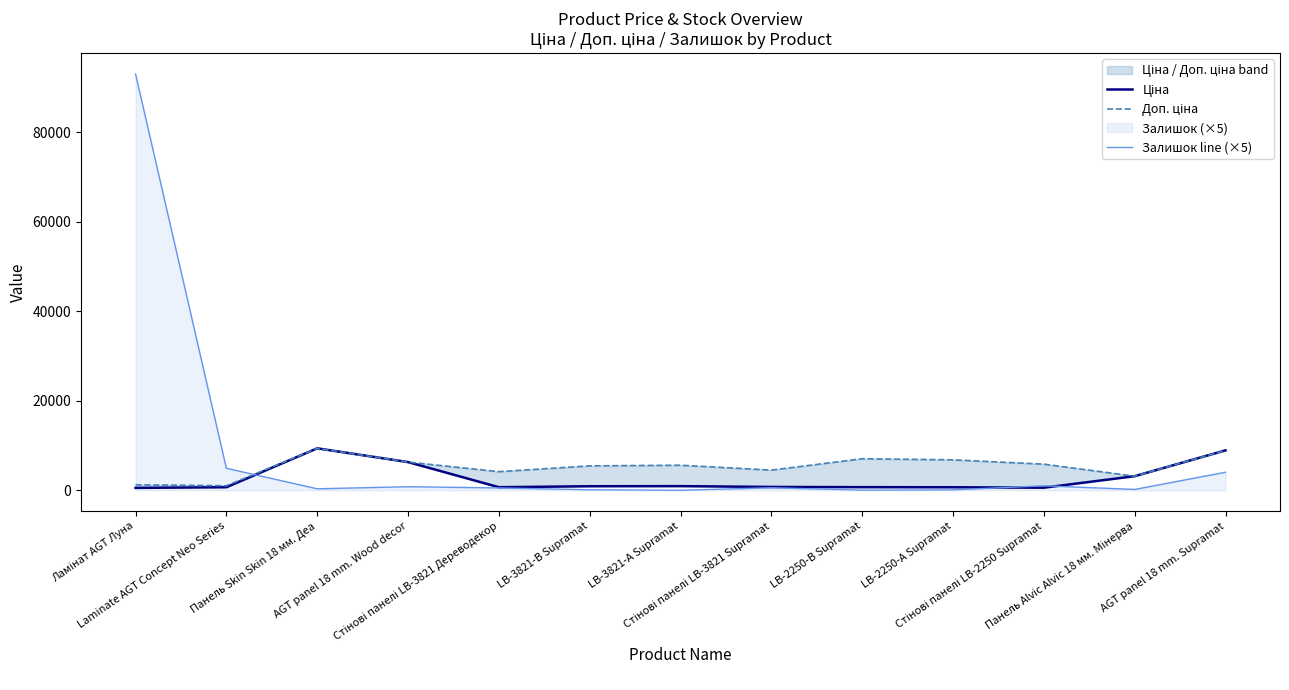

True or false: Доп. ціна and Залишок line (×5) cross at least once.

True